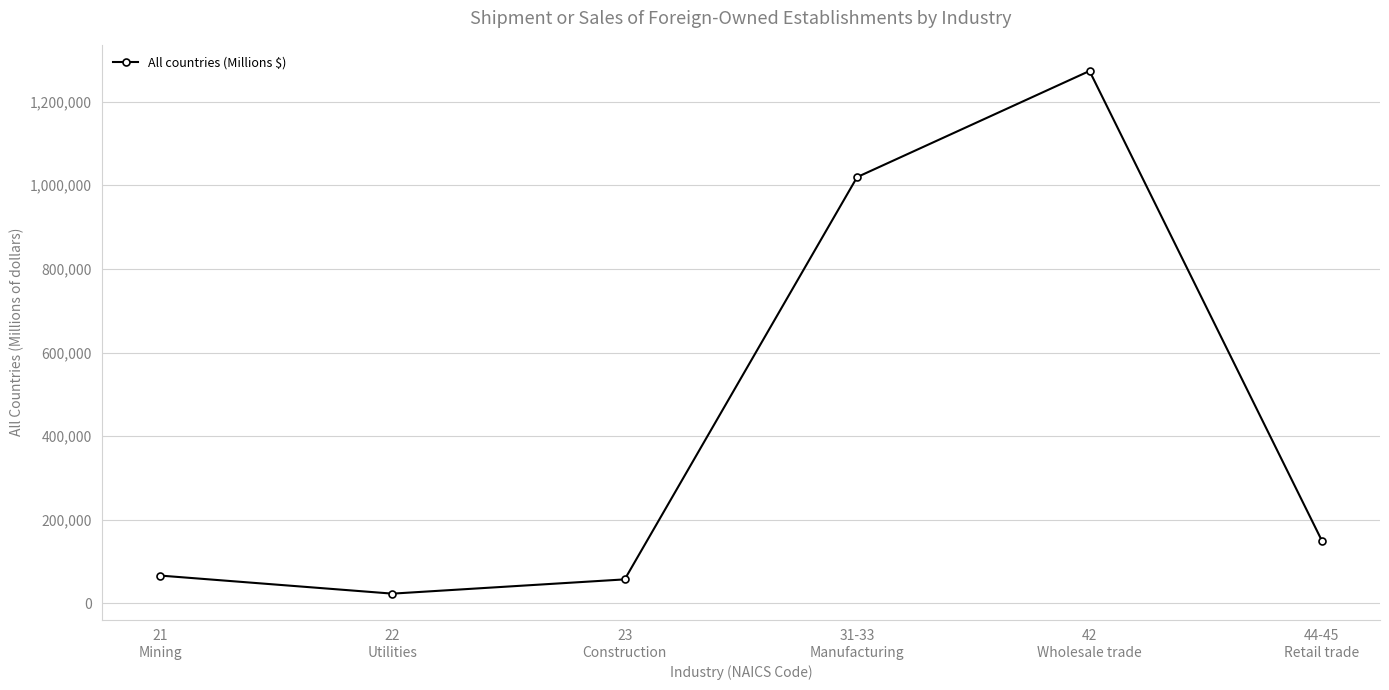

Which label corresponds to the smallest value in the chart?

22
Utilities